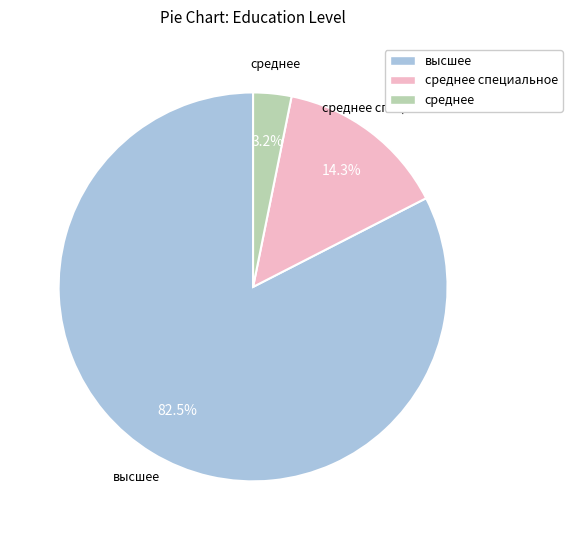

Does any single category account for the majority?

Yes